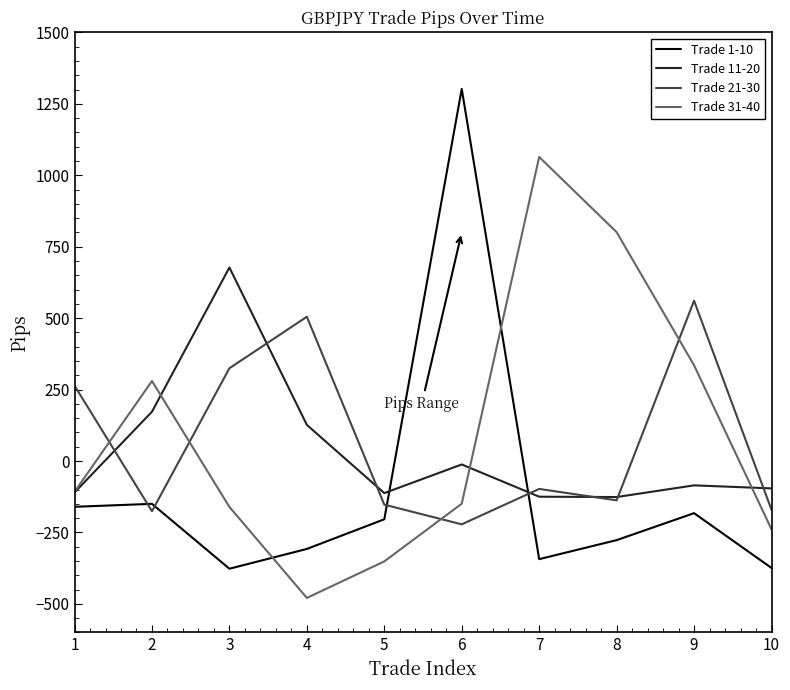

What is the average value of the Trade 21-30 series?

69.8